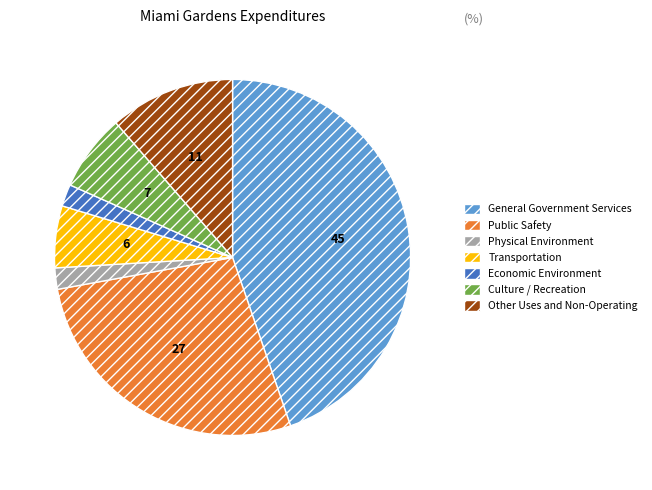

How many slices are in this pie chart?

7